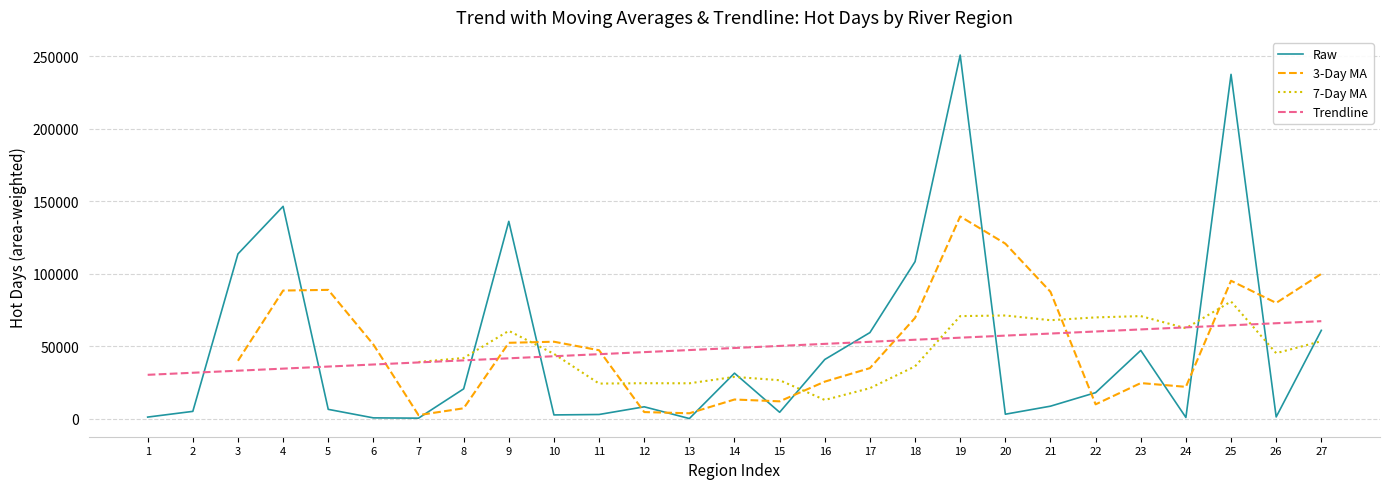

Is it true that Trendline equals 14988.1 at 27?

False